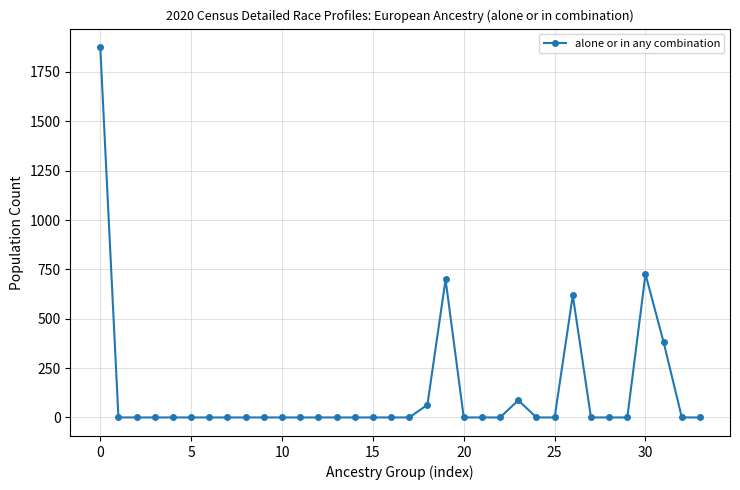

How many series are shown in this chart?

1